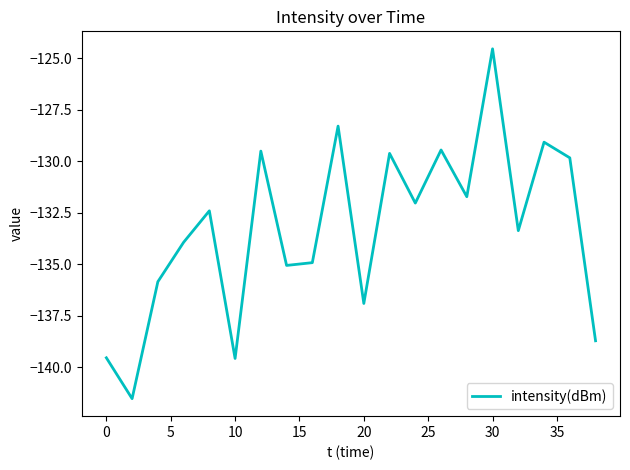

What is the minimum value shown in the chart?

-141.5